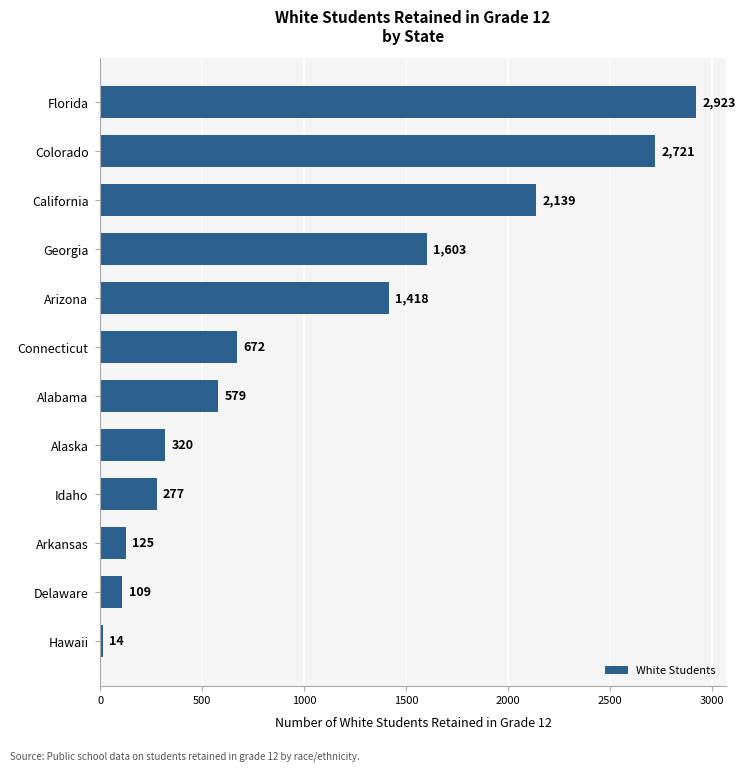

List the labels in order of value, smallest first.

Hawaii, Delaware, Arkansas, Idaho, Alaska, Alabama, Connecticut, Arizona, Georgia, California, Colorado, Florida